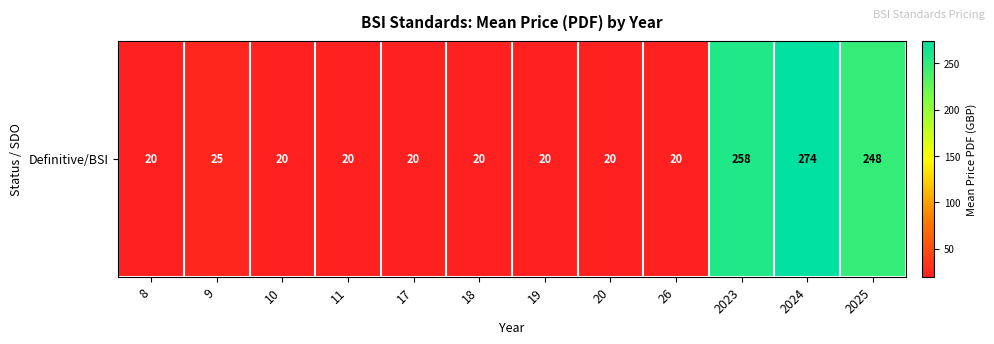

What is the greatest value displayed?

274.0